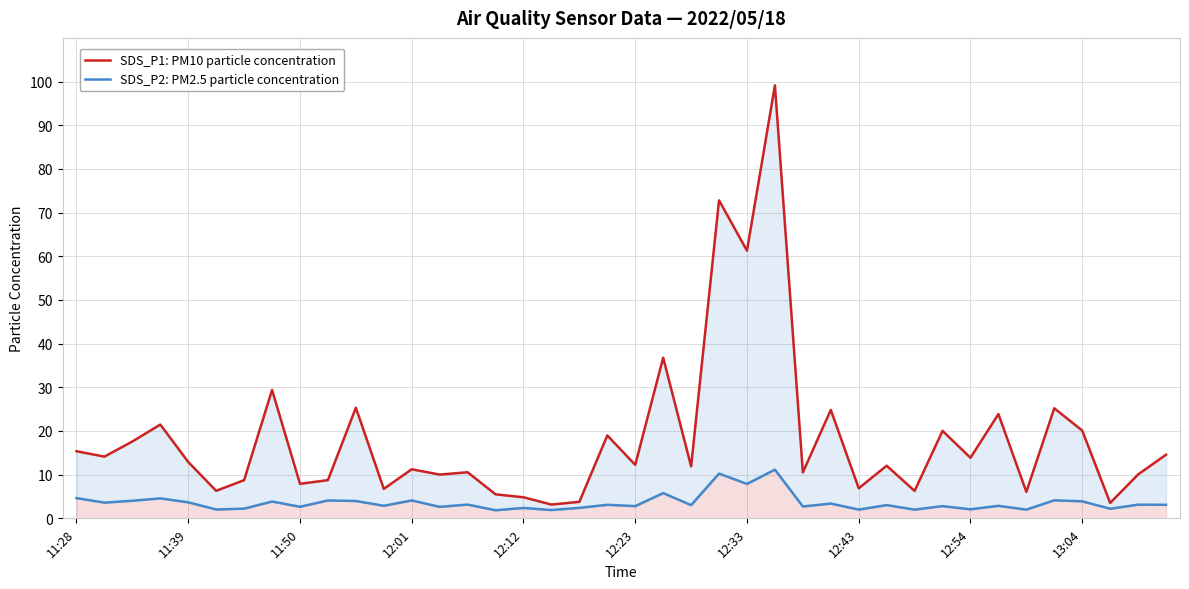

What is the greatest value displayed?

99.1